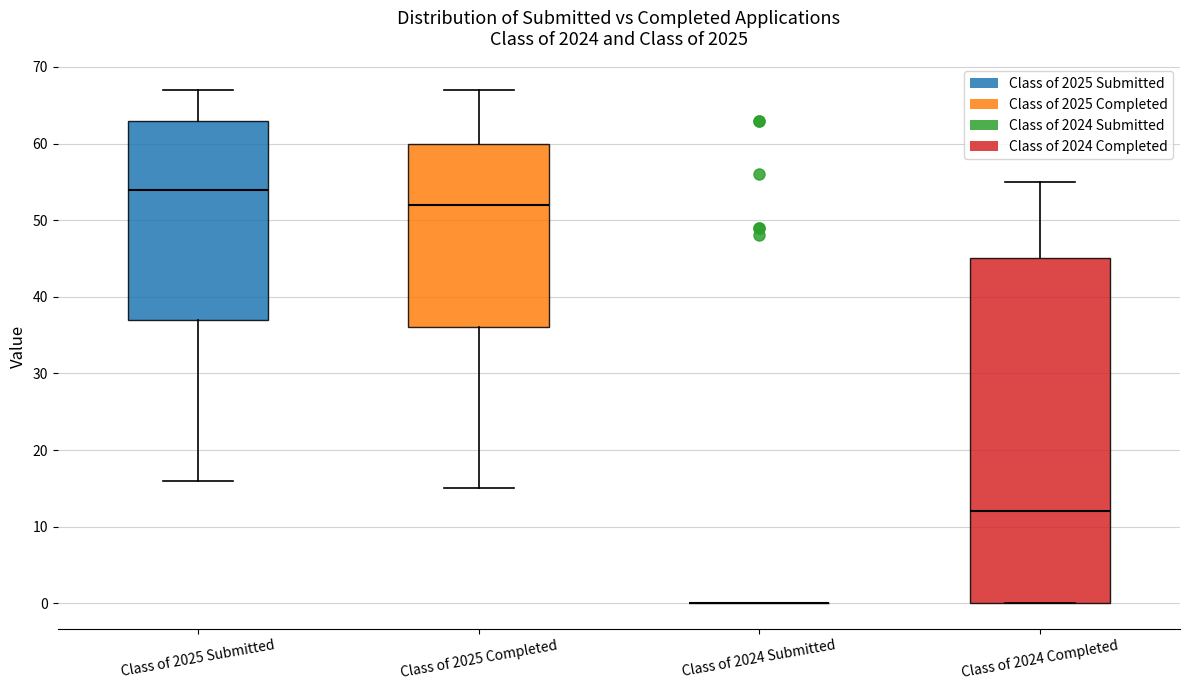

Reading left to right, read every box against the y-axis: the position of its median line, the range the box covers, and the ends of its whiskers. The values are not printed on the chart, so give them approximately, as read against the axis.

Class of 2025 Submitted: median 54, box 37 to 63, whiskers 16 to 67
Class of 2025 Completed: median 52, box 36 to 60, whiskers 15 to 67
Class of 2024 Submitted: box collapsed to a line at 0, whiskers 0 to 0
Class of 2024 Completed: median 12, box 0 to 45, whiskers 0 to 55